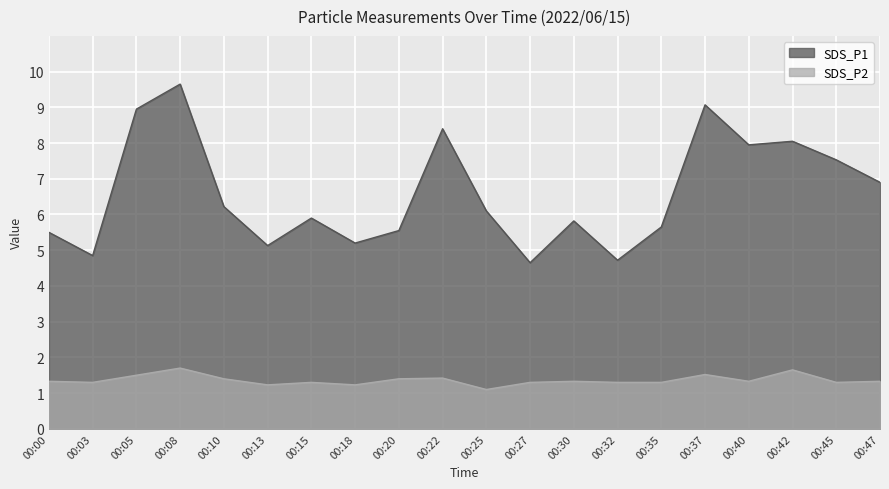

How many values in the SDS_P1 series exceed 6?

10